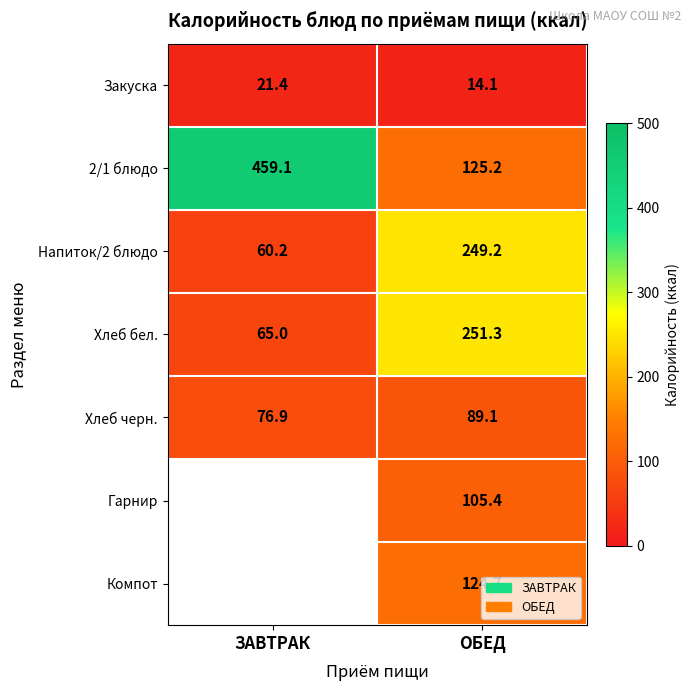

What is the sum of the Напиток/2 блюдо values at ЗАВТРАК and ОБЕД?

309.4